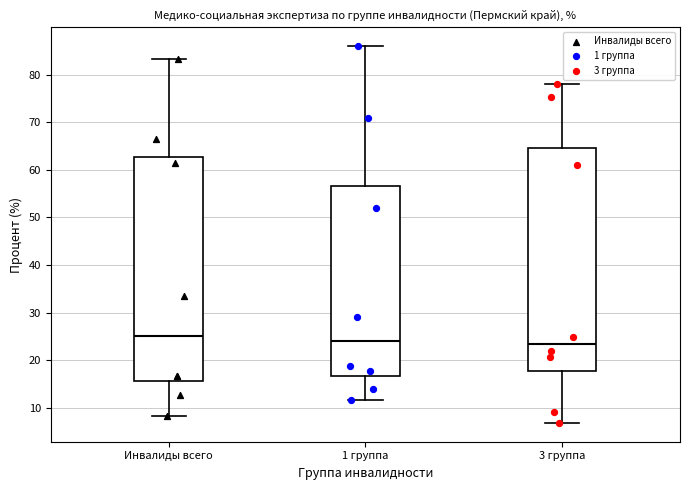

Reading left to right, transcribe this box plot: for each box, give where its median line is, the range the box spans, and where its two whiskers end, as read against the y-axis. The values are not printed on the chart, so give them approximately, as read against the axis.

Инвалиды всего: median 25, box 16 to 63, whiskers 8 to 83
1 группа: median 24, box 17 to 57, whiskers 12 to 86
3 группа: median 23, box 18 to 65, whiskers 7 to 78